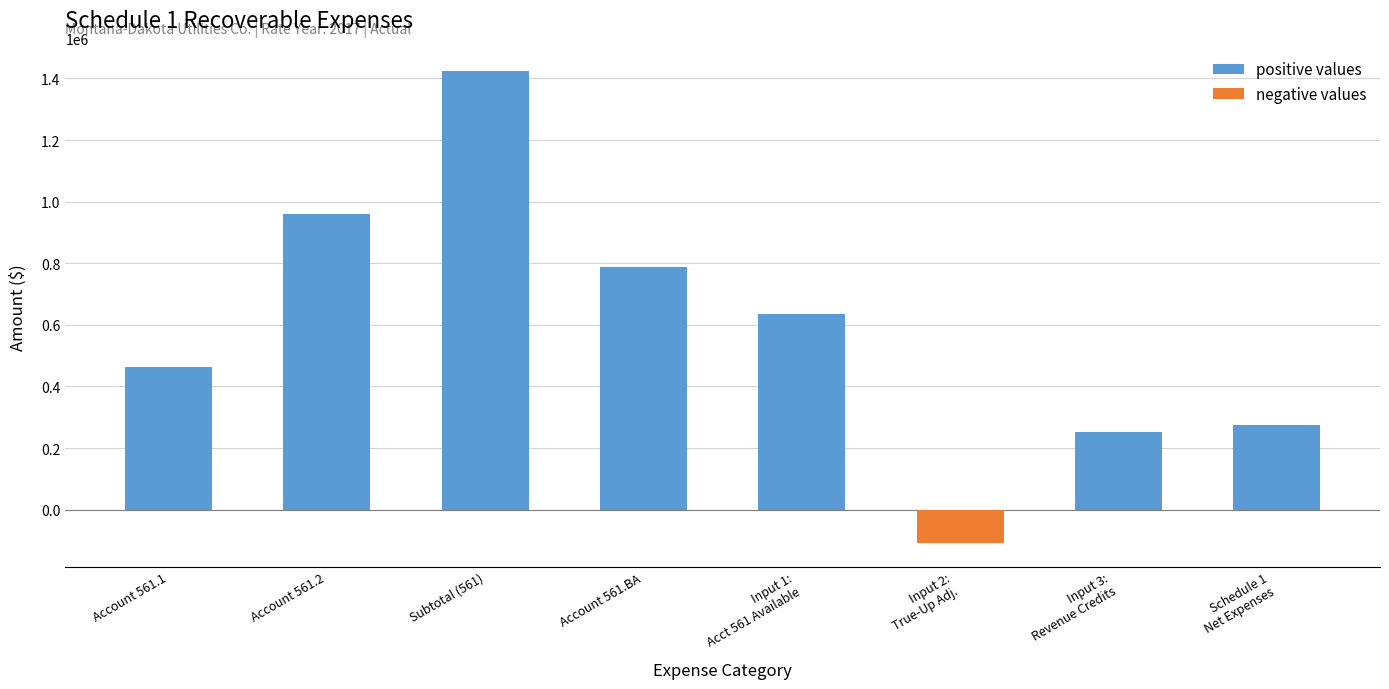

What is the difference between the values at Account 561.2 and Input 1:
Acct 561 Available?

322737